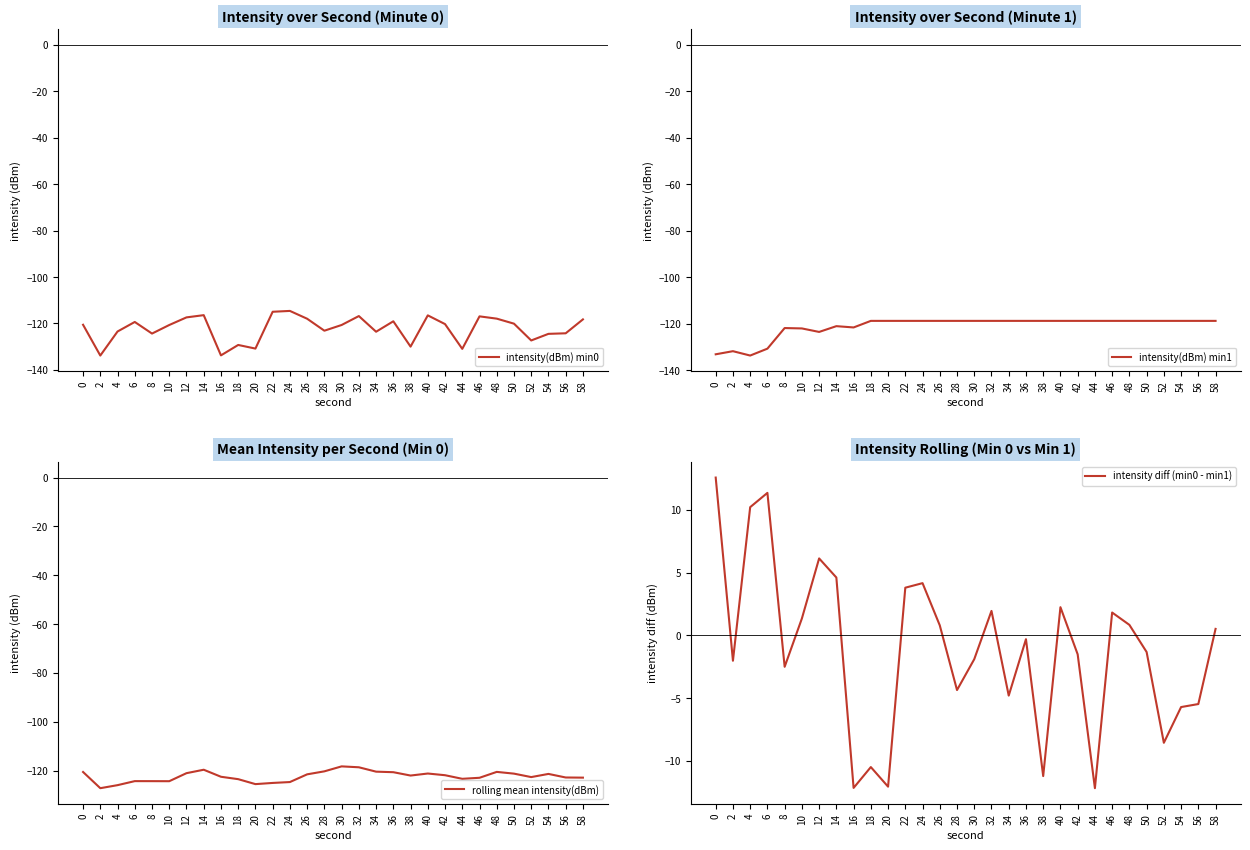

Which series has the largest total across all categories?

intensity diff (min0 - min1)